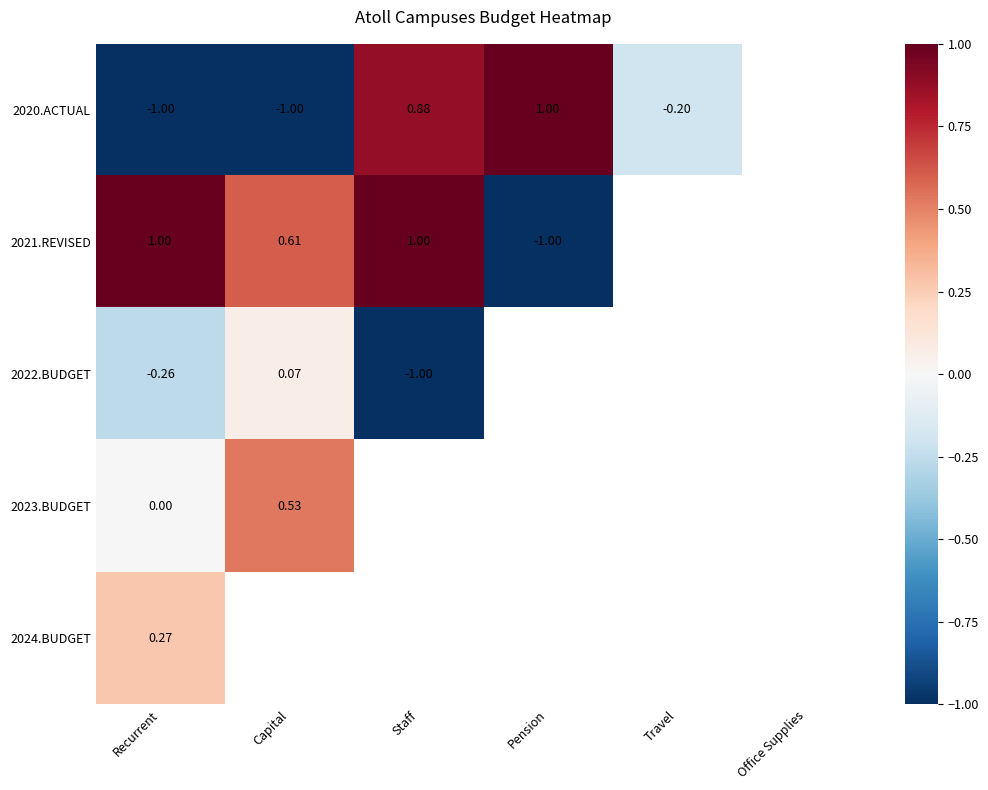

Between Capital and Travel, which series saw the biggest shift?

2021.REVISED